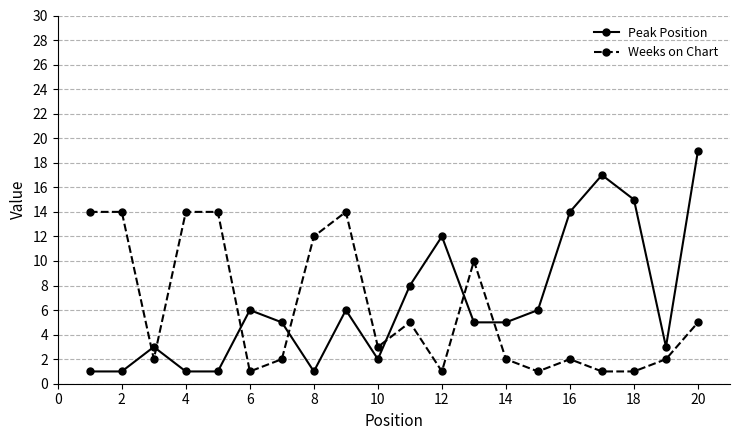

Which series has the widest spread of values?

Peak Position